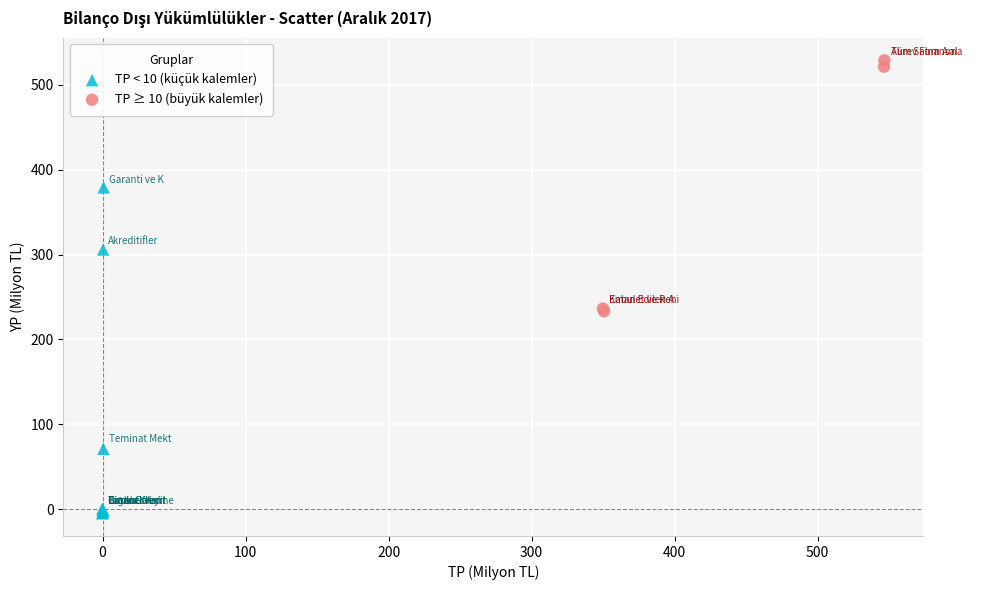

Which series reaches the minimum Y coordinate?

TP < 10 (küçük kalemler)